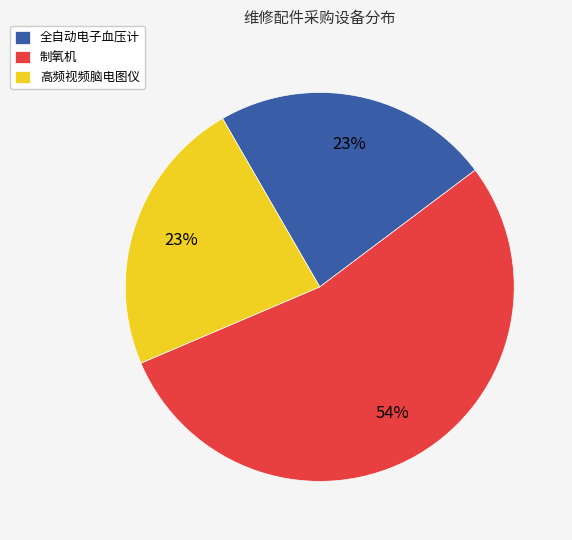

Do 制氧机 and 全自动电子血压计 together represent more than half of the pie?

Yes